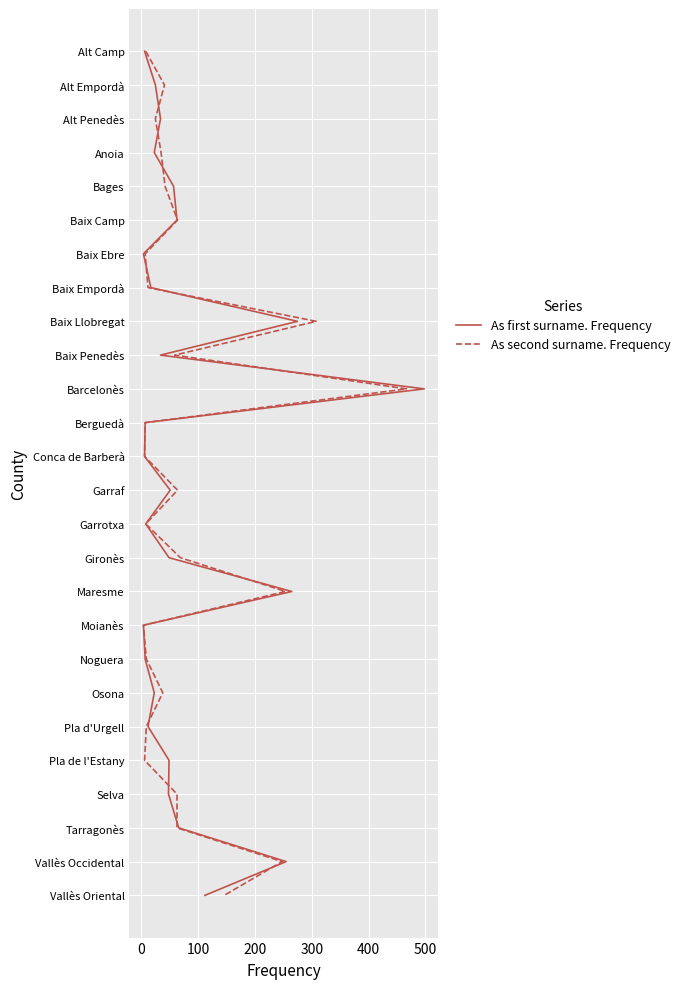

Read the As first surname. Frequency value at 0.

1